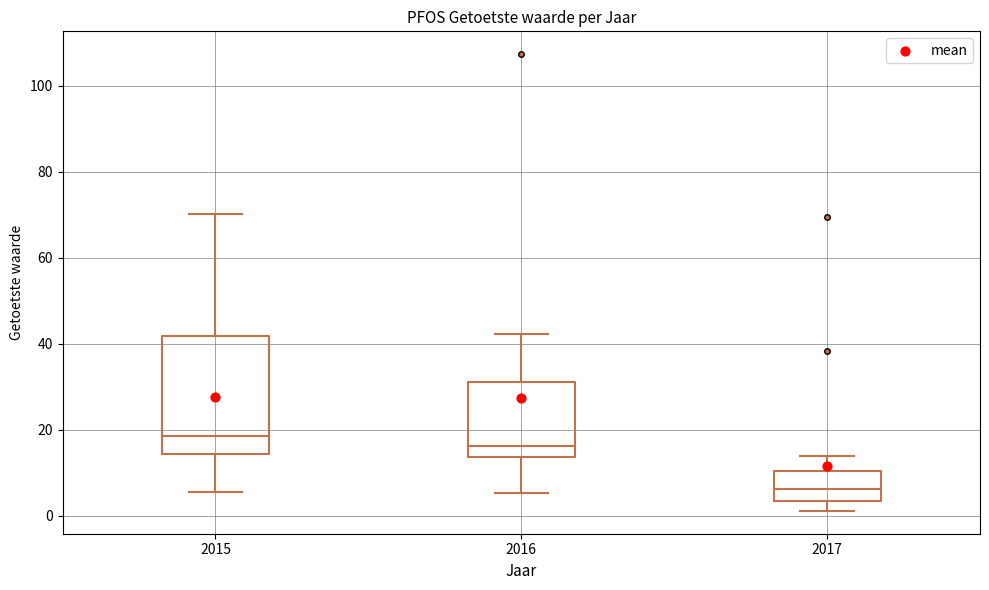

Reading left to right, read every box against the y-axis: the position of its median line, the range the box covers, and the ends of its whiskers. The values are not printed on the chart, so give them approximately, as read against the axis.

2015: median 18, box 14 to 42, whiskers 6 to 70
2016: median 16, box 14 to 32, whiskers 6 to 42
2017: median 6, box 4 to 10, whiskers 2 to 14